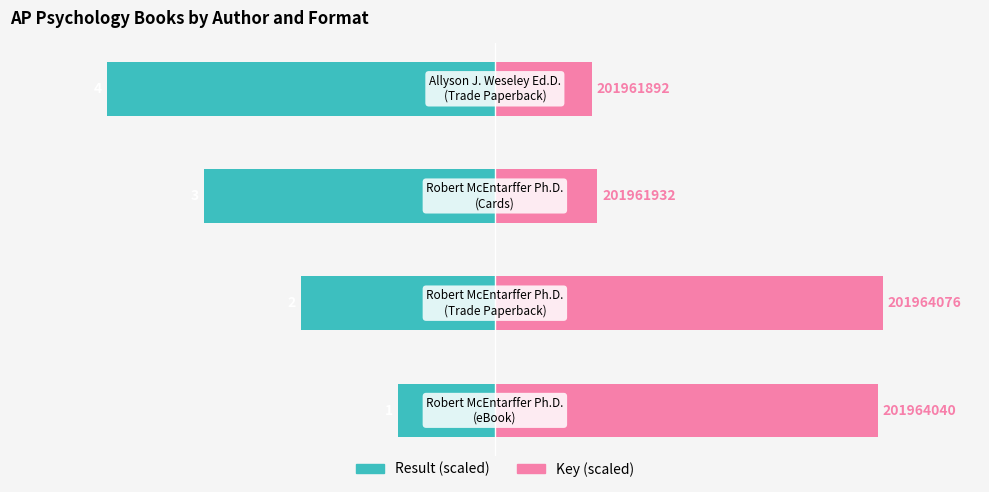

List the series in order of their peak value, lowest first.

Result (scaled), Key (scaled)